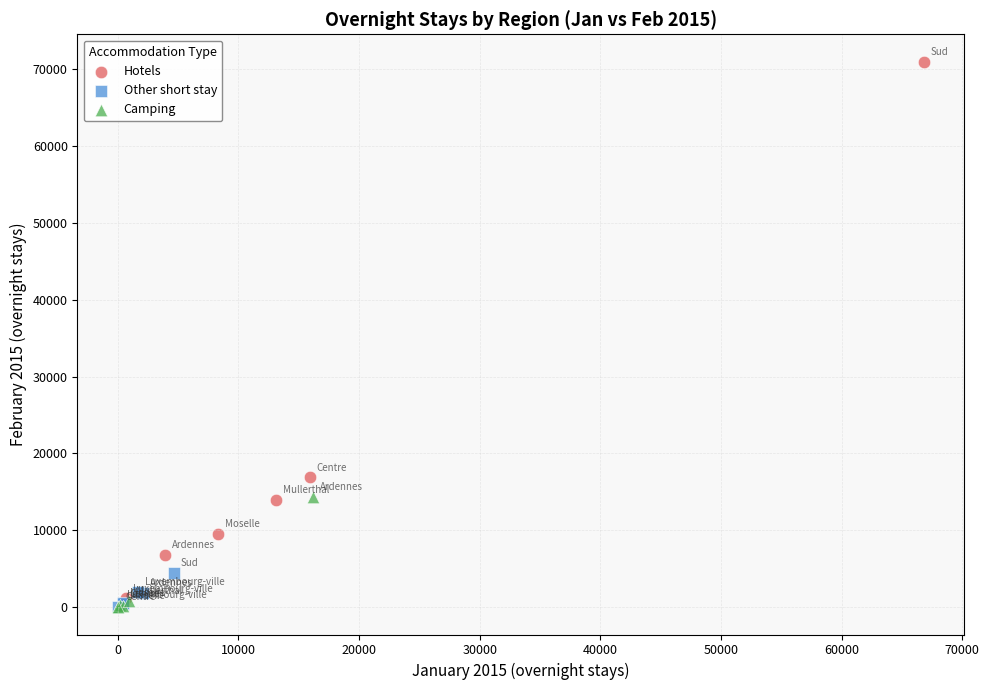

Which series contains the highest Y value?

Hotels